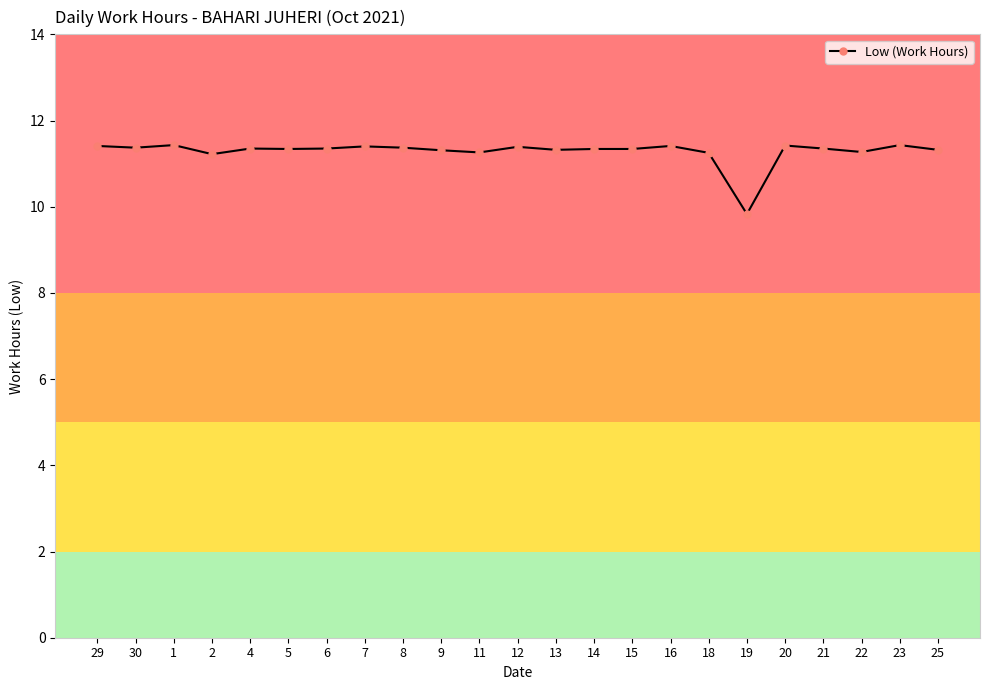

What is the sum of the values at 30 and 6?

22.7